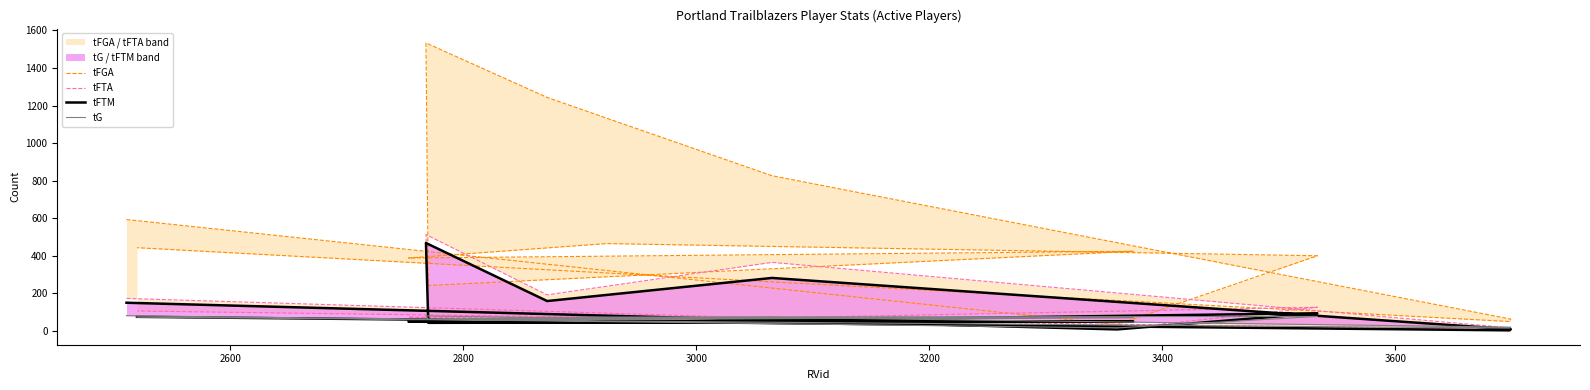

Reading right to left, transcribe all the data shown in this chart.

tFGA: 443	50	63	826	1243	1533	242	424	388	465	400	33	593
tFTA: 106	7	16	365	192	513	51	71	73	52	126	11	173
tFTM: 75	3	9	282	159	468	43	50	49	44	94	8	150
tG: 73	15	20	72	70	80	61	71	60	74	77	16	81